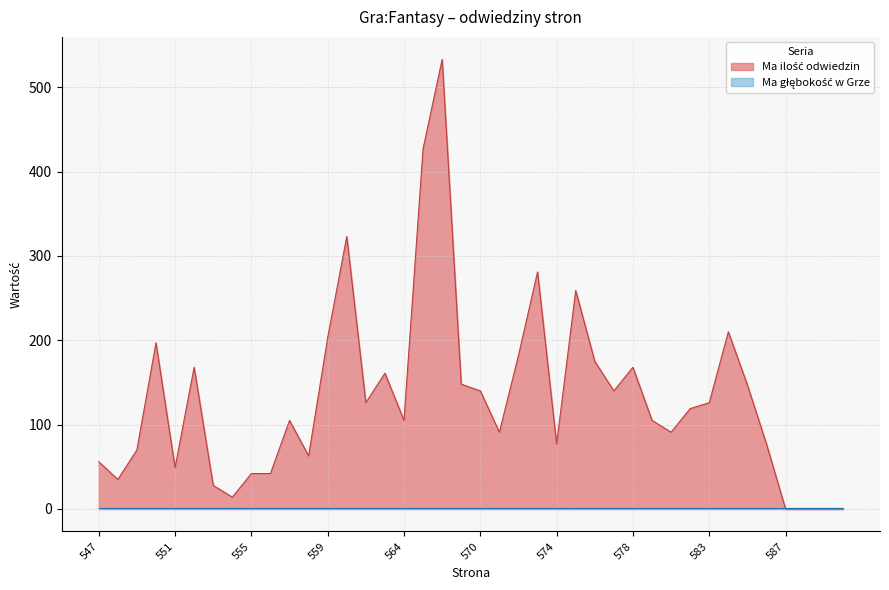

Approximately how many times larger is the value at 584 compared to 560?

0.7